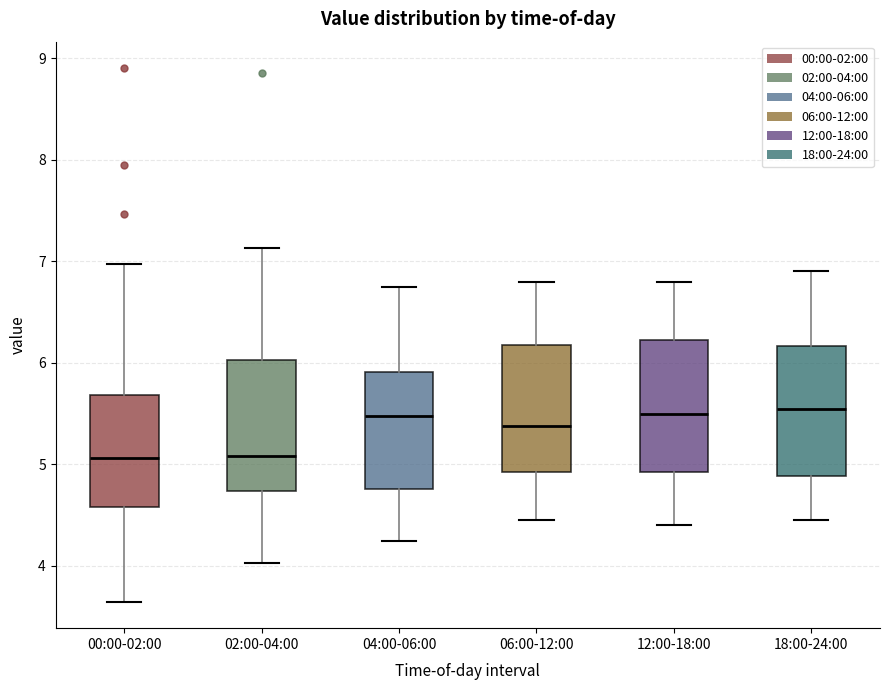

Where does the lower whisker of the box for 04:00-06:00 end on the y-axis? The values are not printed on the chart, so give them approximately, as read against the axis.

4.3